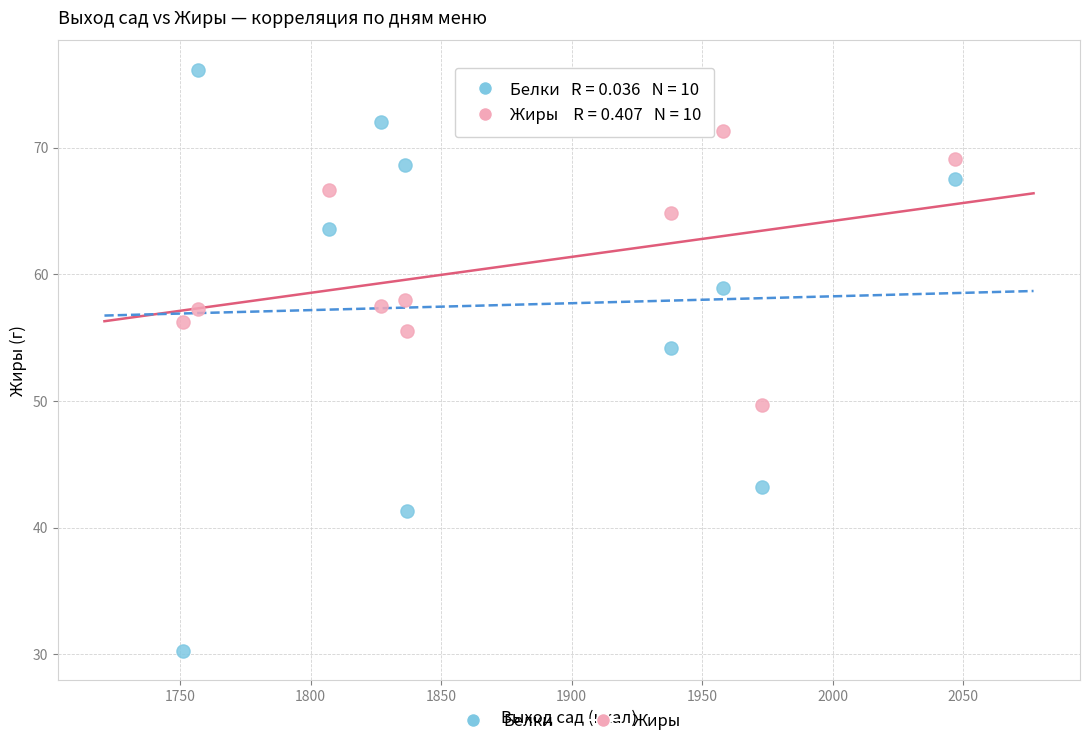

Which series has the widest spread of Y values?

Белки